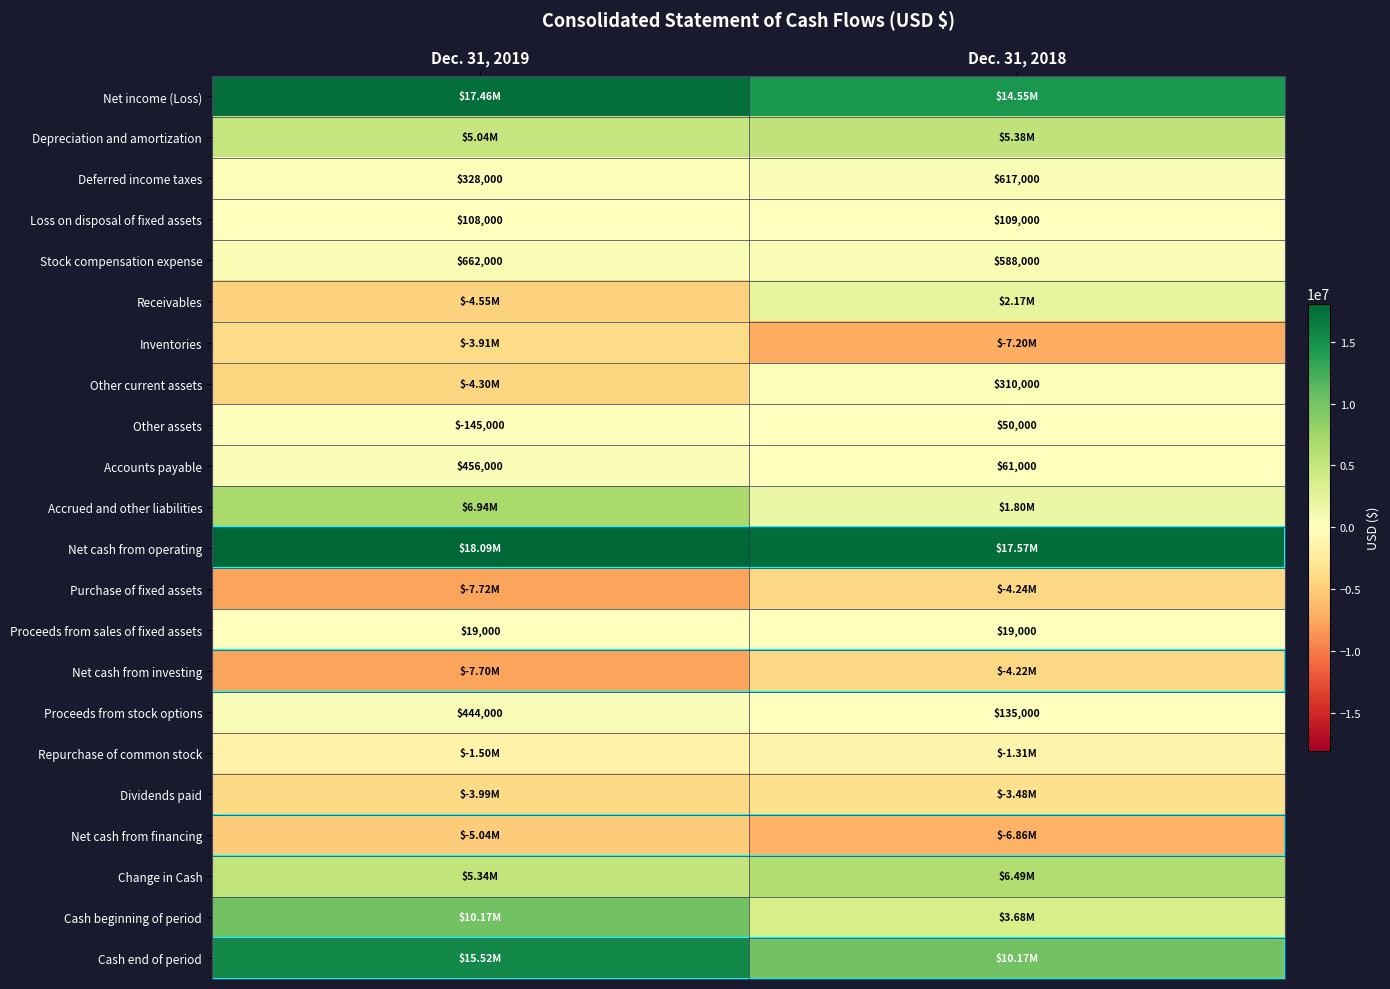

What is the sum of the Deferred income taxes values at Dec. 31, 2019 and Dec. 31, 2018?

945000